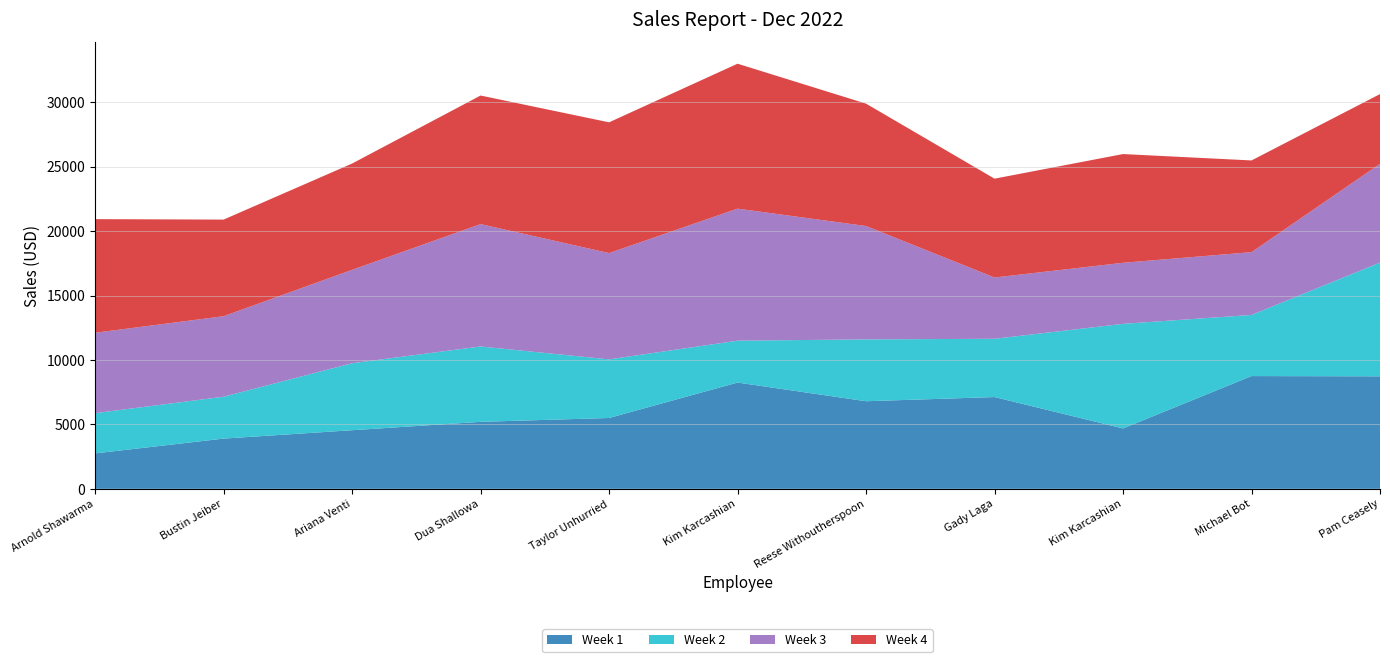

Reading left to right, extract all data points from this chart.

Week 1: Arnold Shawarma=2750	Bustin Jeiber=3900	Ariana Venti=4550	Dua Shallowa=5200	Taylor Unhurried=5500	Kim Karcashian=8250	Reese Withoutherspoon=6800	Gady Laga=7125	Kim Karcashian=4689	Michael Bot=8753	Pam Ceasely=8734
Week 2: Arnold Shawarma=3125	Bustin Jeiber=3250	Ariana Venti=5200	Dua Shallowa=5850	Taylor Unhurried=4550	Kim Karcashian=3250	Reese Withoutherspoon=4800	Gady Laga=4523	Kim Karcashian=8118	Michael Bot=4746	Pam Ceasely=8829
Week 3: Arnold Shawarma=6240	Bustin Jeiber=6250	Ariana Venti=7250	Dua Shallowa=9500	Taylor Unhurried=8250	Kim Karcashian=10250	Reese Withoutherspoon=8800	Gady Laga=4756	Kim Karcashian=4739	Michael Bot=4874	Pam Ceasely=7667
Week 4: Arnold Shawarma=8820	Bustin Jeiber=7500	Ariana Venti=8250	Dua Shallowa=9980	Taylor Unhurried=10150	Kim Karcashian=11250	Reese Withoutherspoon=9500	Gady Laga=7672	Kim Karcashian=8441	Michael Bot=7118	Pam Ceasely=5412